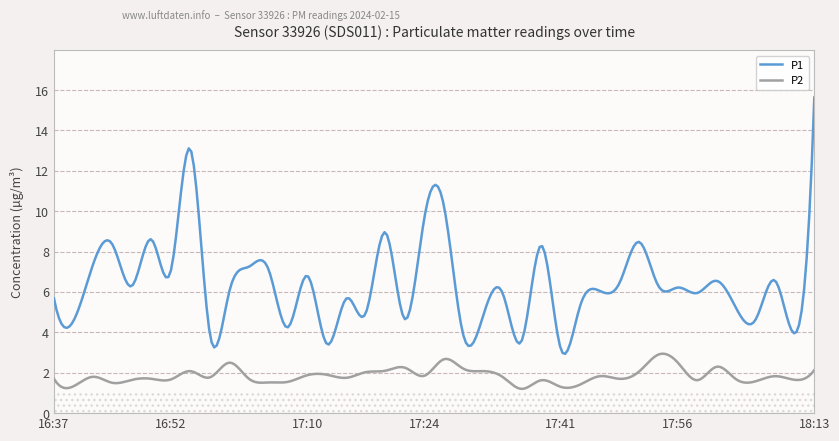

Which has a higher value, 18:13 or 17:15?

18:13